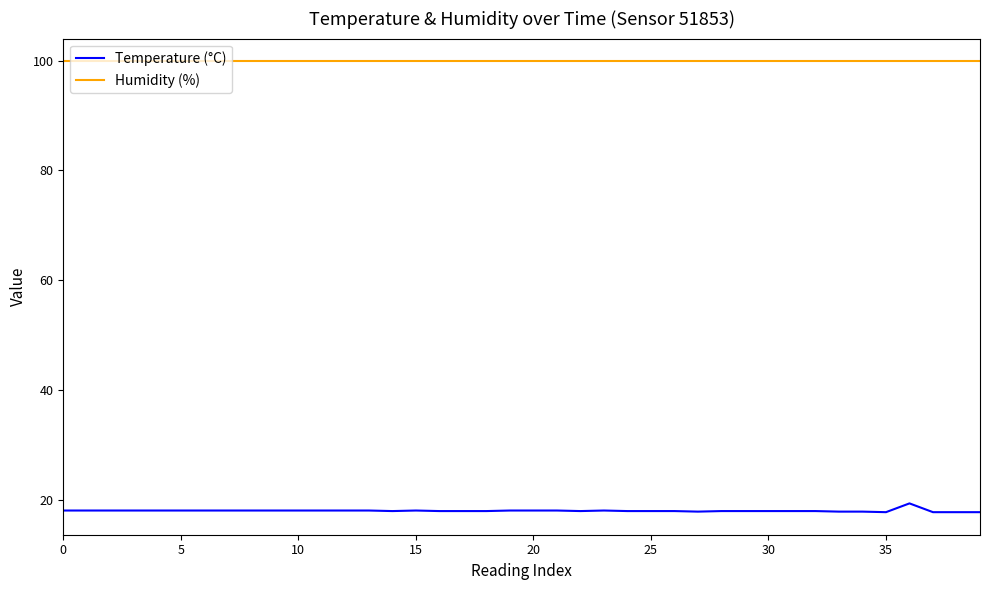

List the series in order of their overall mean, lowest first.

Temperature (°C), Humidity (%)